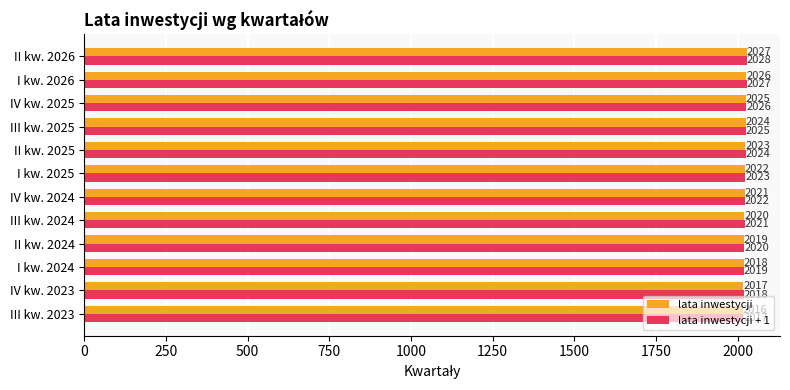

Is the value of lata inwestycji + 1 at III kw. 2023 greater than the value of lata inwestycji at II kw. 2026?

No